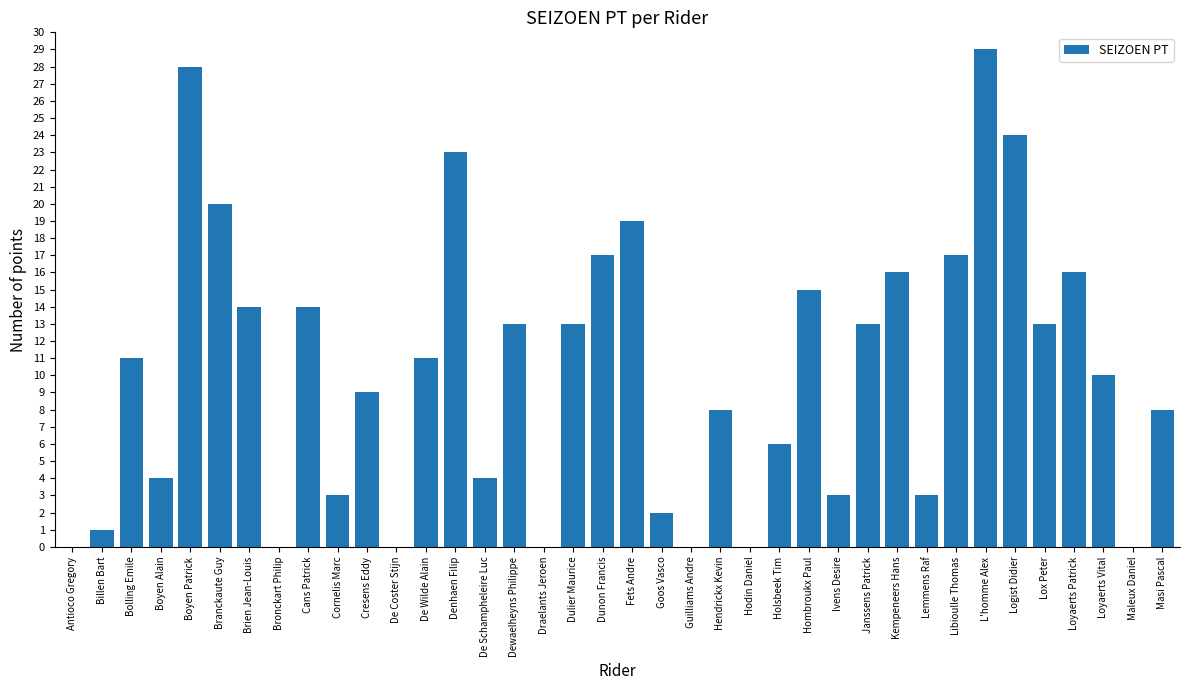

Reading left to right, list all the values displayed in this chart.

Antioco Gregory=0	Billen Bart=1	Bolling Emile=11	Boyen Alain=4	Boyen Patrick=28	Branckaute Guy=20	Brien Jean-Louis=14	Bronckart Philip=0	Cans Patrick=14	Cornelis Marc=3	Cresens Eddy=9	De Coster Stijn=0	De Wilde Alain=11	Denhaen Filip=23	De Schampheleire Luc=4	Dewaelheyns Philippe=13	Draelants Jeroen=0	Dulier Maurice=13	Dunon Francis=17	Fets Andre=19	Goos Vasco=2	Guilliams Andre=0	Hendrickx Kevin=8	Hodin Daniel=0	Holsbeek Tim=6	Hombroukx Paul=15	Ivens Desire=3	Janssens Patrick=13	Kempeneers Hans=16	Lemmens Raf=3	Libioulle Thomas=17	L'homme Alex=29	Logist Didier=24	Lox Peter=13	Loyaerts Patrick=16	Loyaerts Vital=10	Maleux Daniel=0	Masi Pascal=8